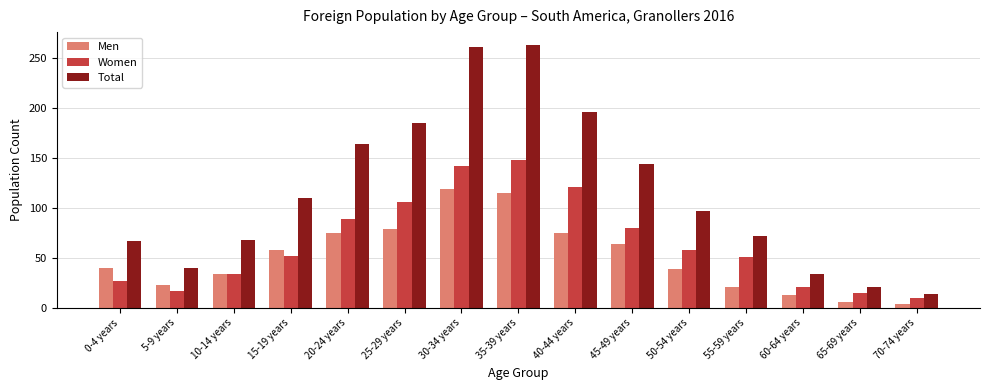

Rank the series by their average value, from highest to lowest.

Total, Women, Men